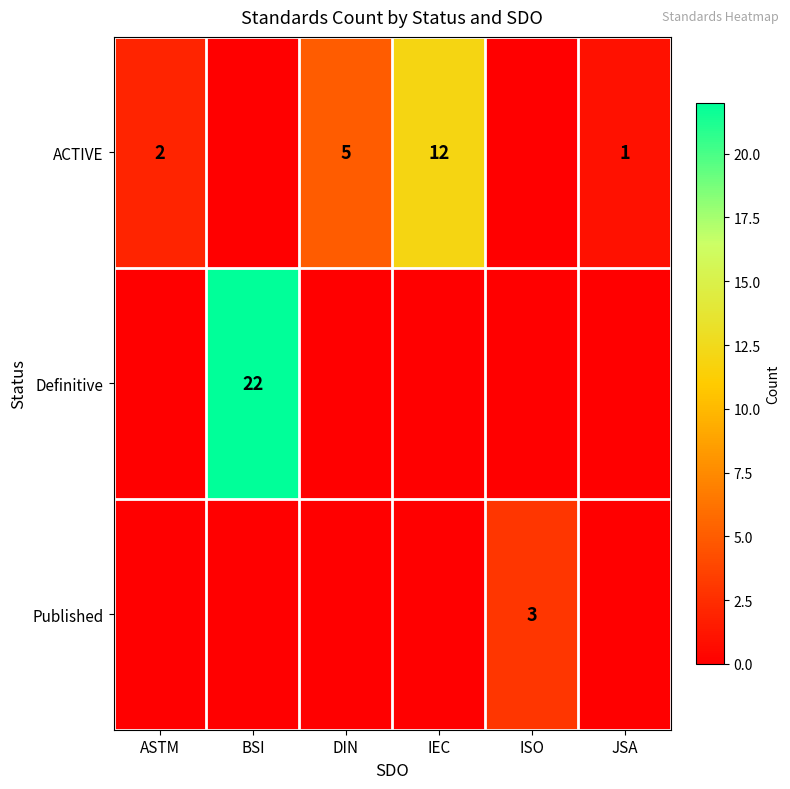

What is the total value across all series at JSA?

1